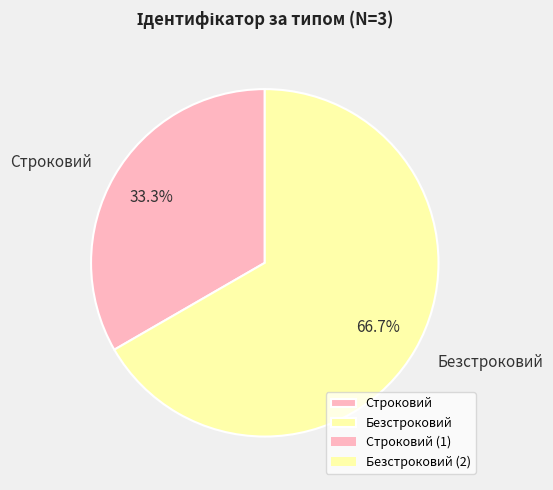

How many slices are in this pie chart?

2